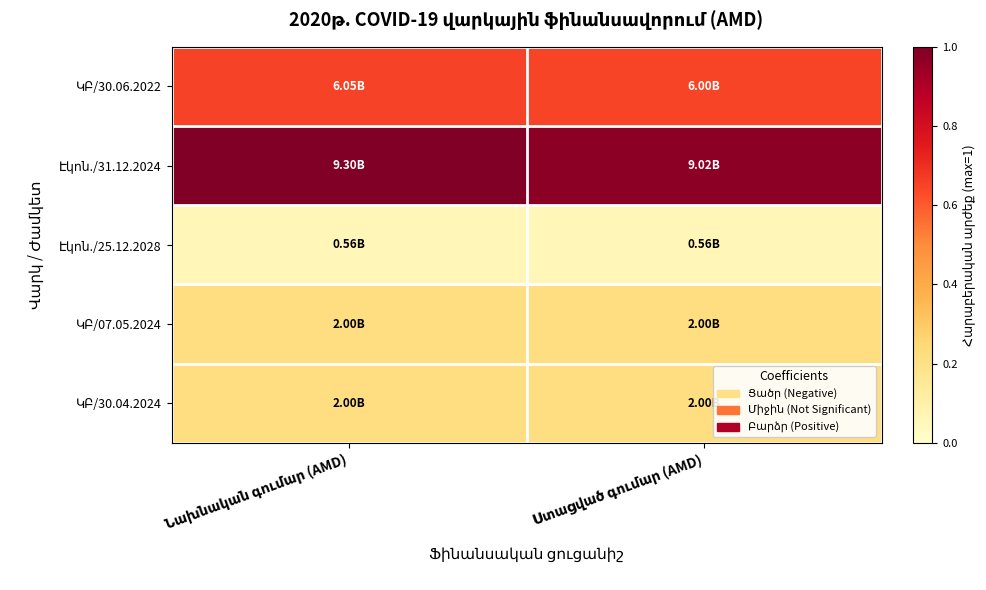

At how many categories does at least one series exceed 0?

2